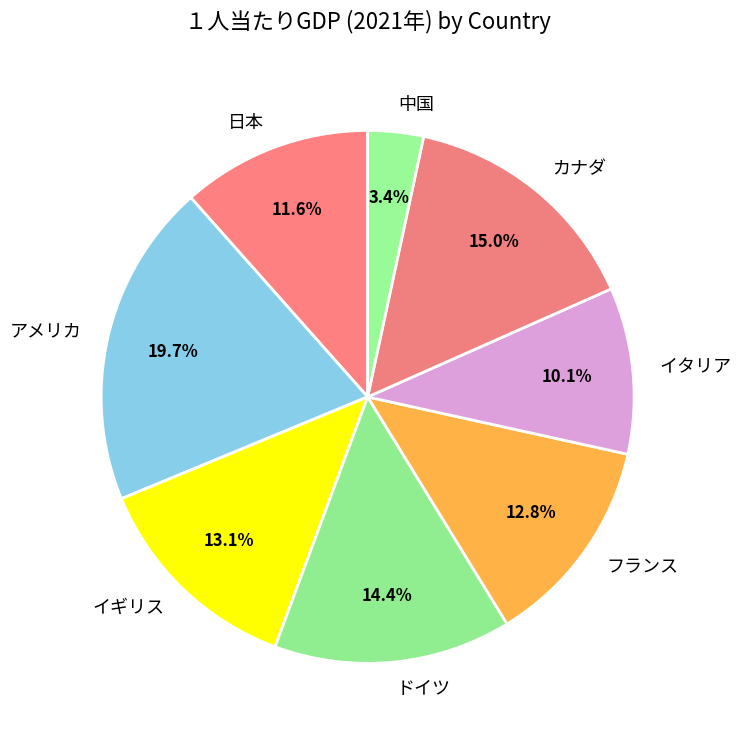

Is there any slice that represents more than half of the pie?

No